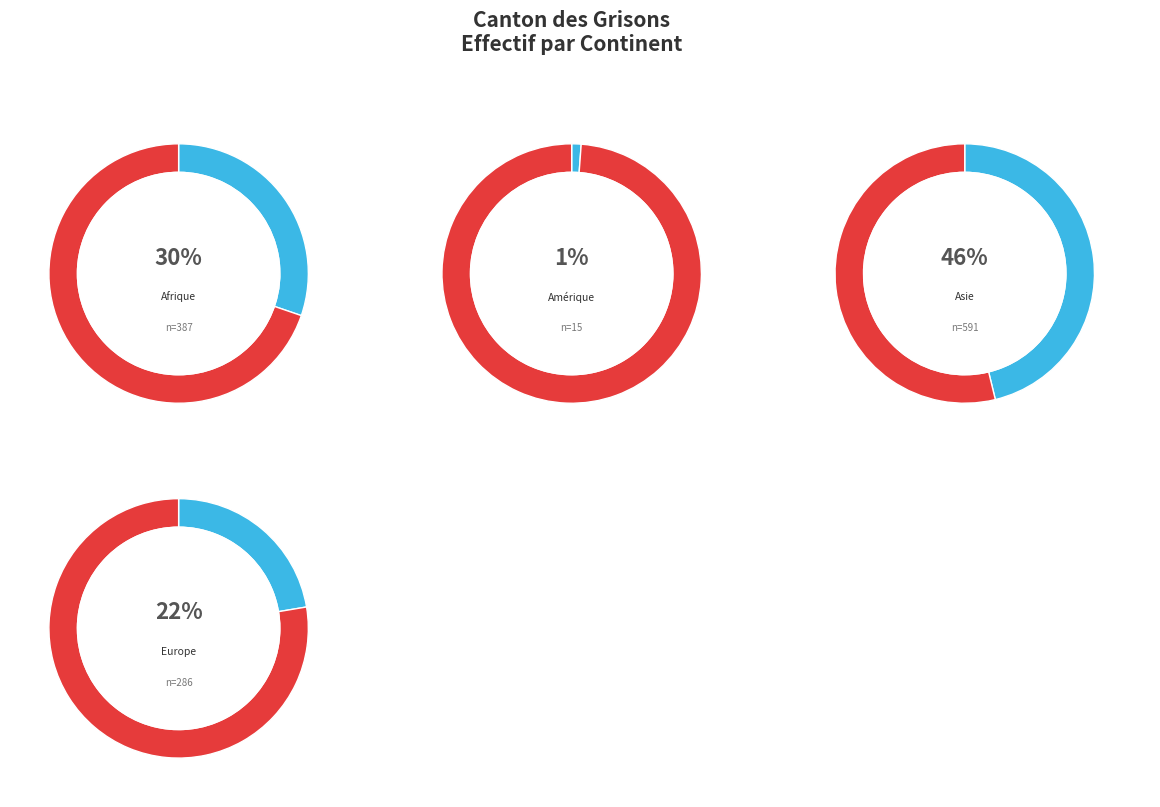

To the nearest percent, what portion does Europe represent?

22%